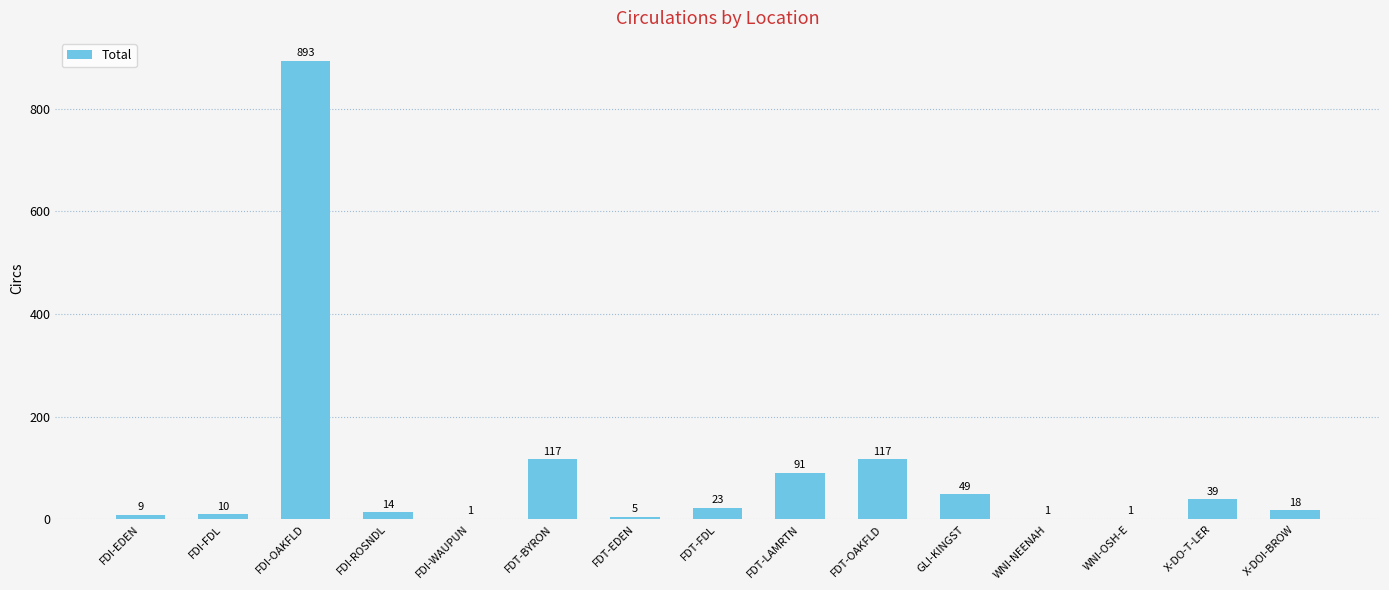

Reading right to left, transcribe all the data shown in this chart.

18	39	1	1	49	117	91	23	5	117	1	14	893	10	9